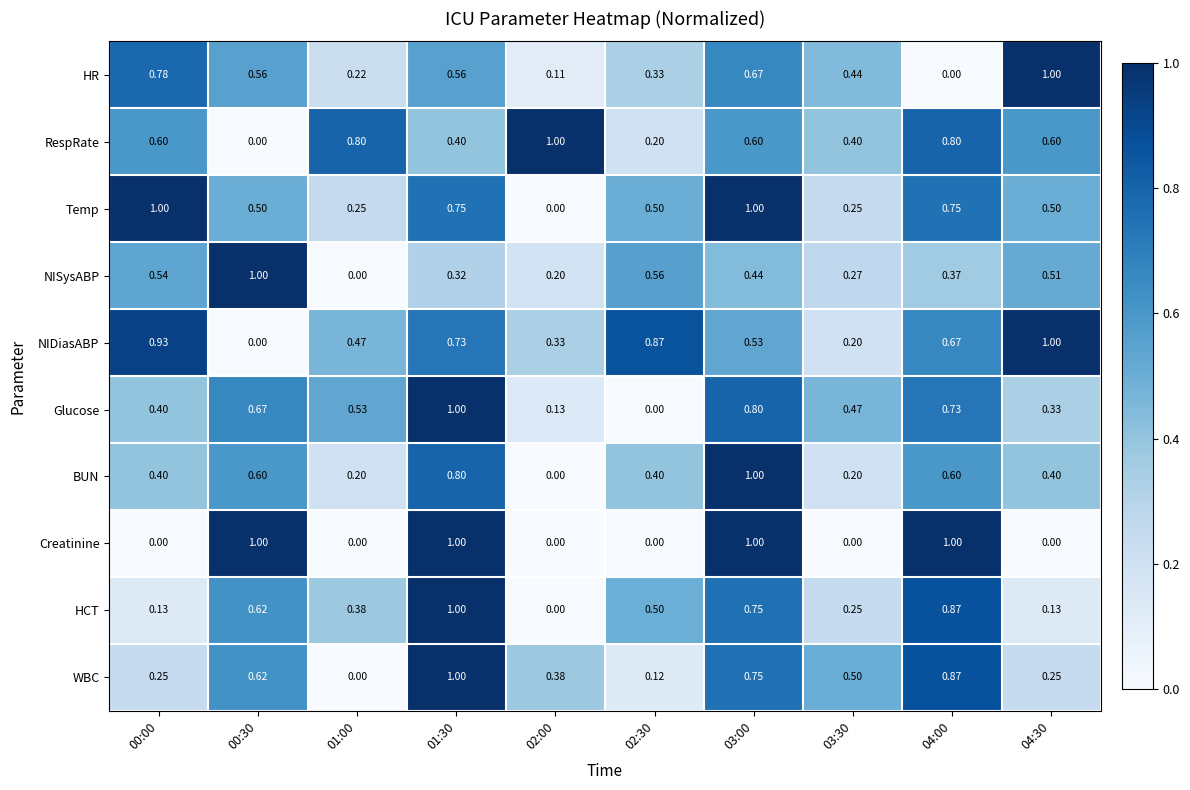

Which series changed the most between 02:30 and 04:00?

Creatinine